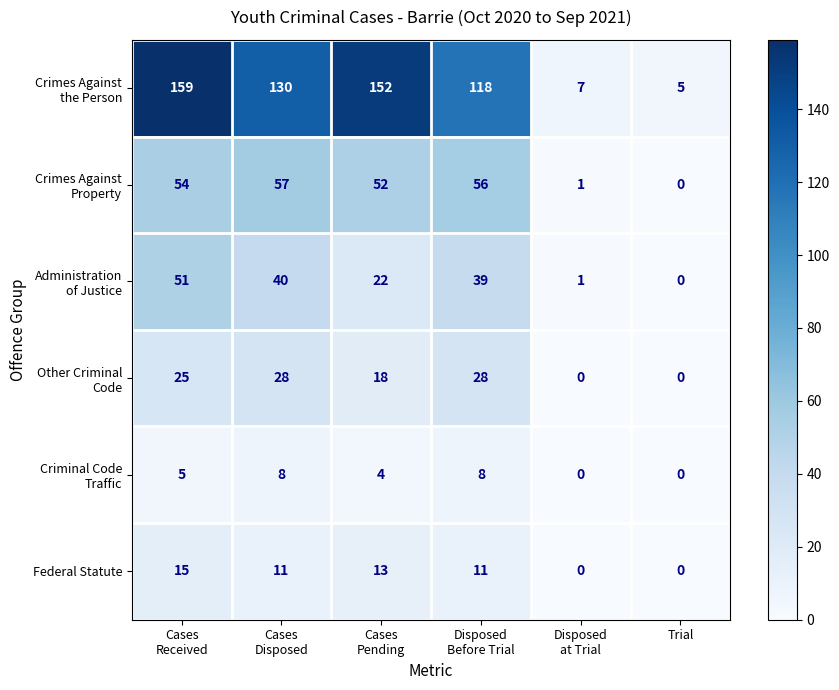

What is the greatest value displayed?

159